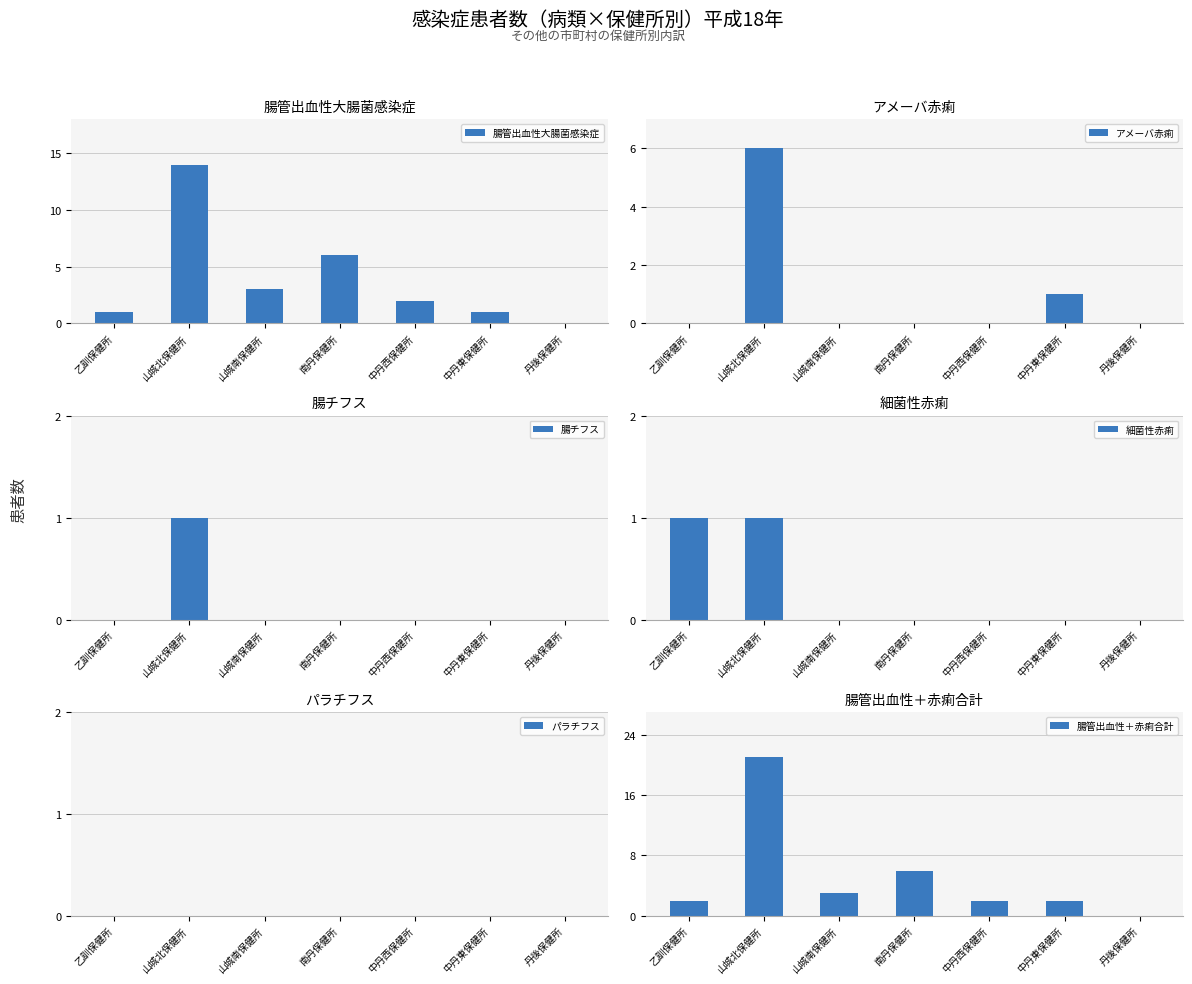

Which has a higher value, 南丹保健所 or 中丹東保健所?

南丹保健所